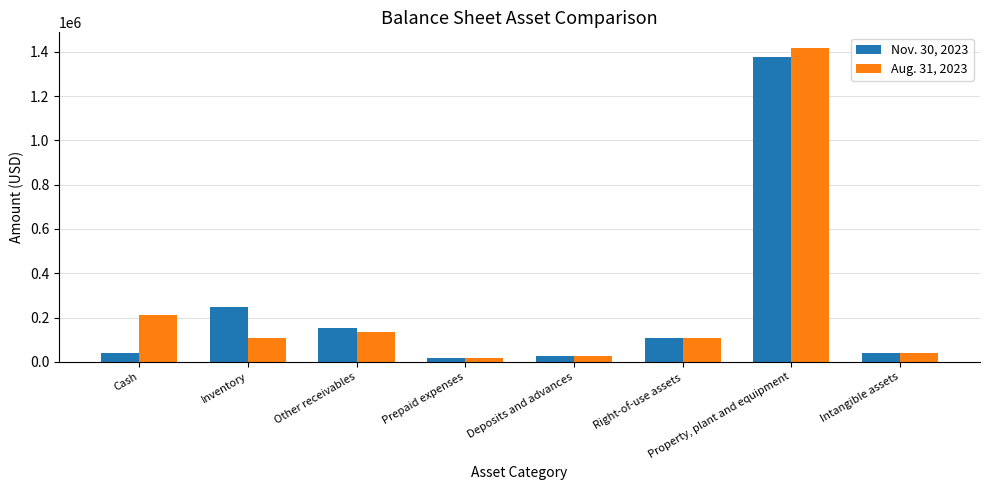

Is it true that Nov. 30, 2023 equals 38809 at Intangible assets?

True